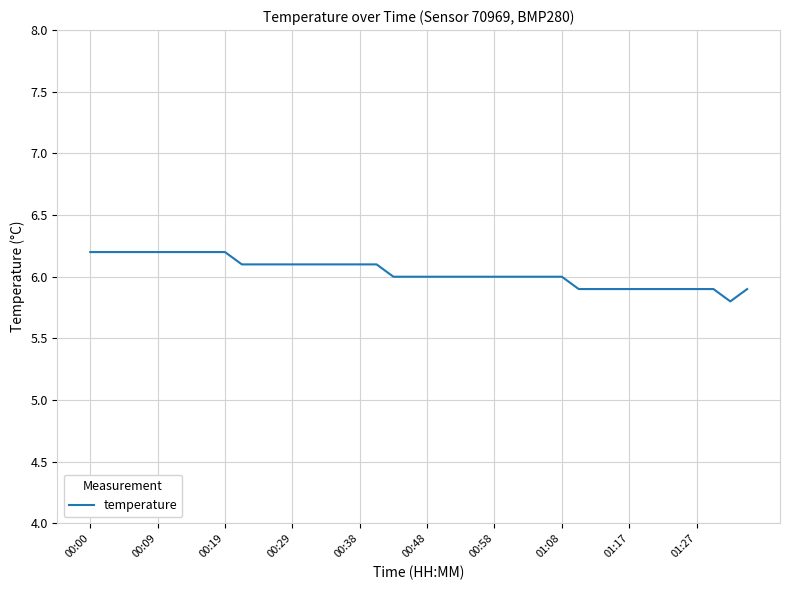

What is the difference between the maximum and minimum values?

0.4